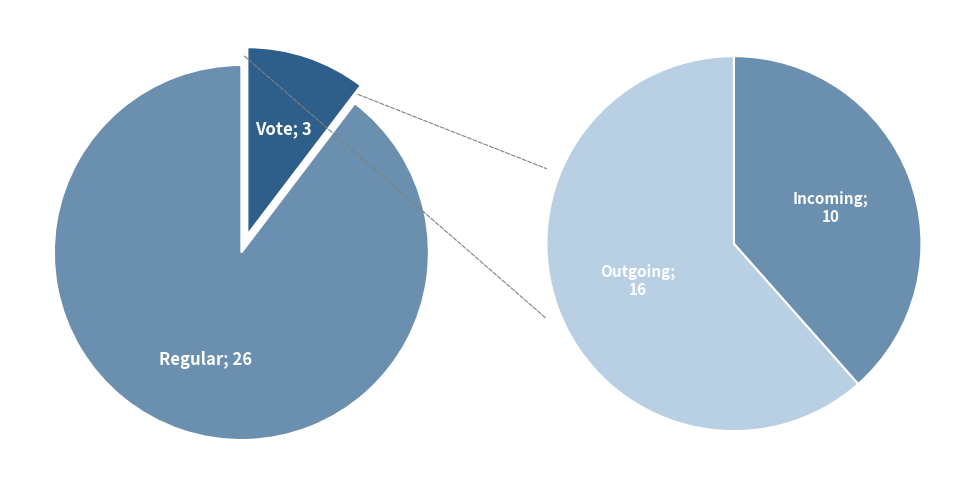

To the nearest percent, what is the combined percentage of Vote and Regular?

100%